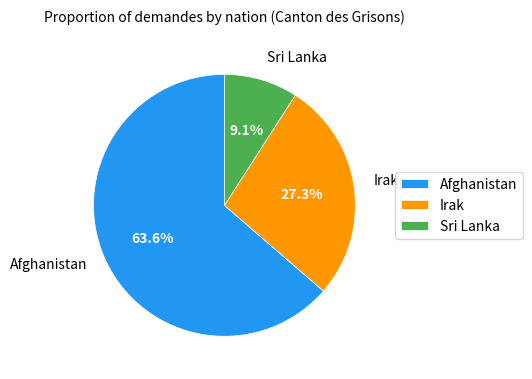

Does Afghanistan represent more than half of the total?

Yes